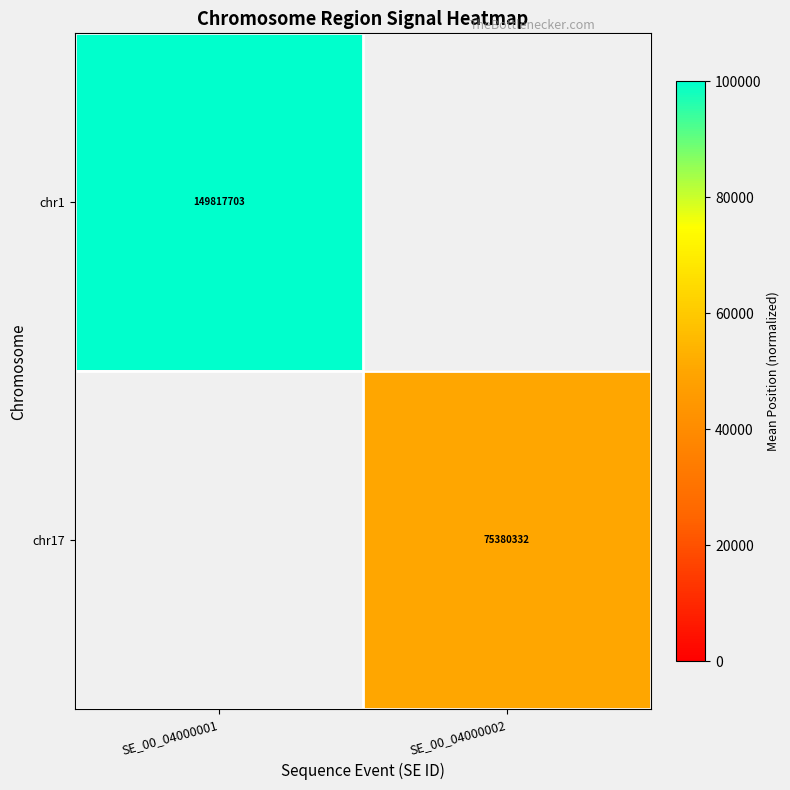

How many categories are shown in the chart?

2